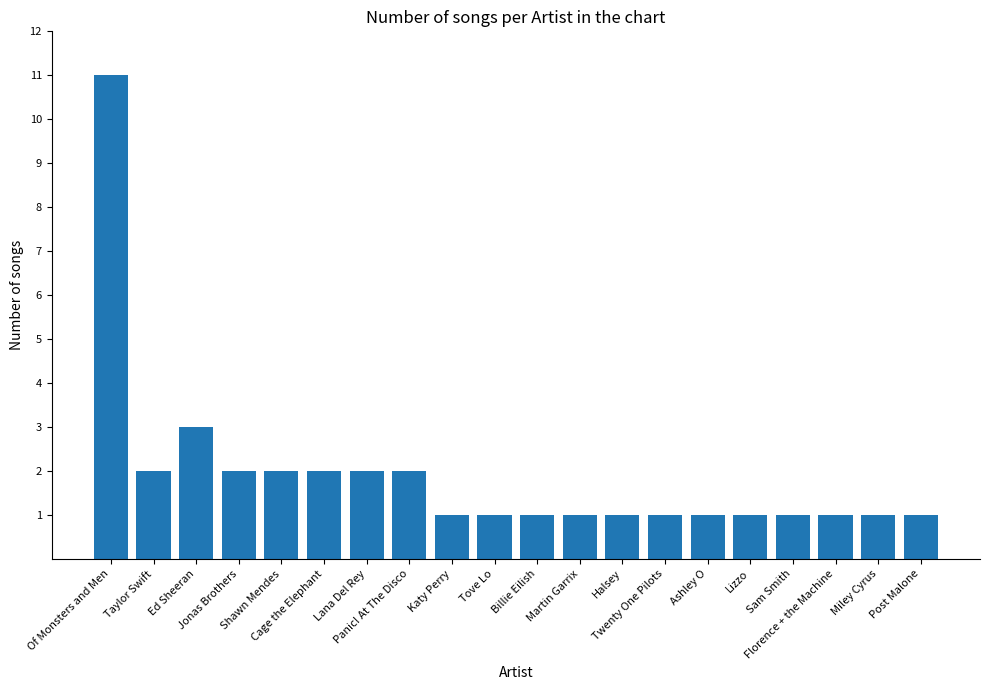

What is the minimum value shown in the chart?

1